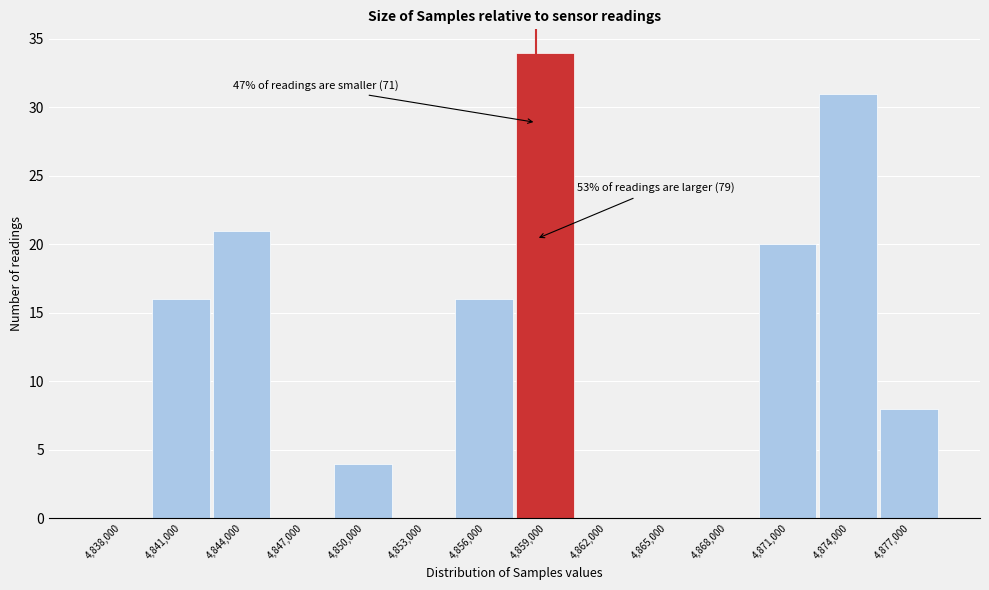

Reading left to right, what are all the values shown in this chart?

4,838,000=0	4,841,000=16	4,844,000=21	4,847,000=0	4,850,000=4	4,853,000=0	4,856,000=16	4,859,000=34	4,862,000=0	4,865,000=0	4,868,000=0	4,871,000=20	4,874,000=31	4,877,000=8